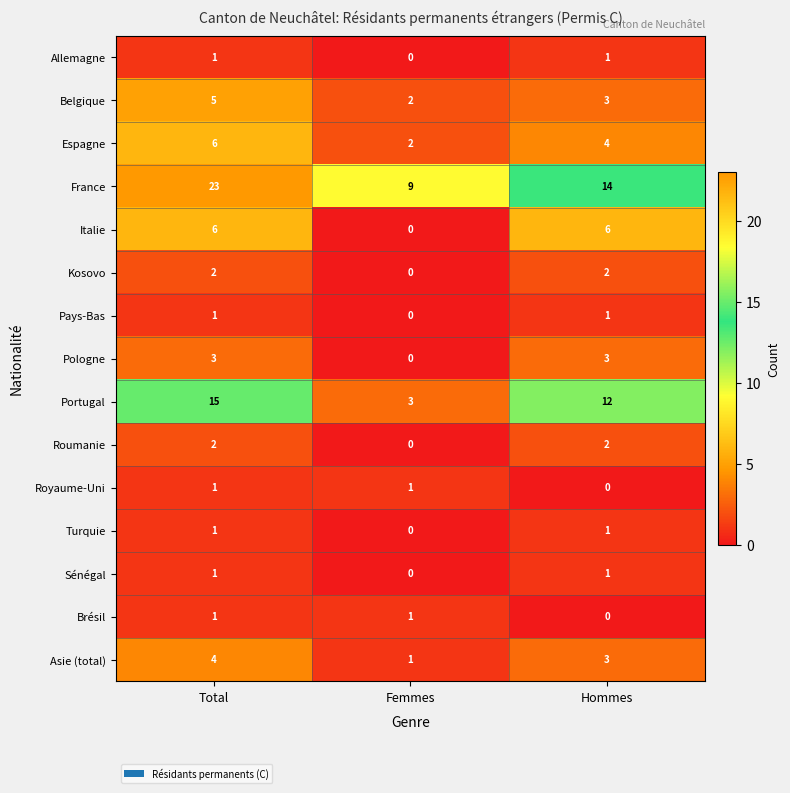

Which series has the largest total across all categories?

France